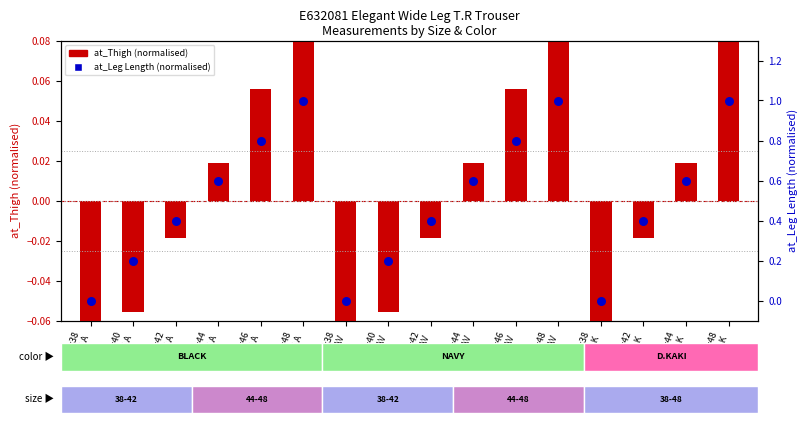

At how many categories does at least one series exceed 0?

13